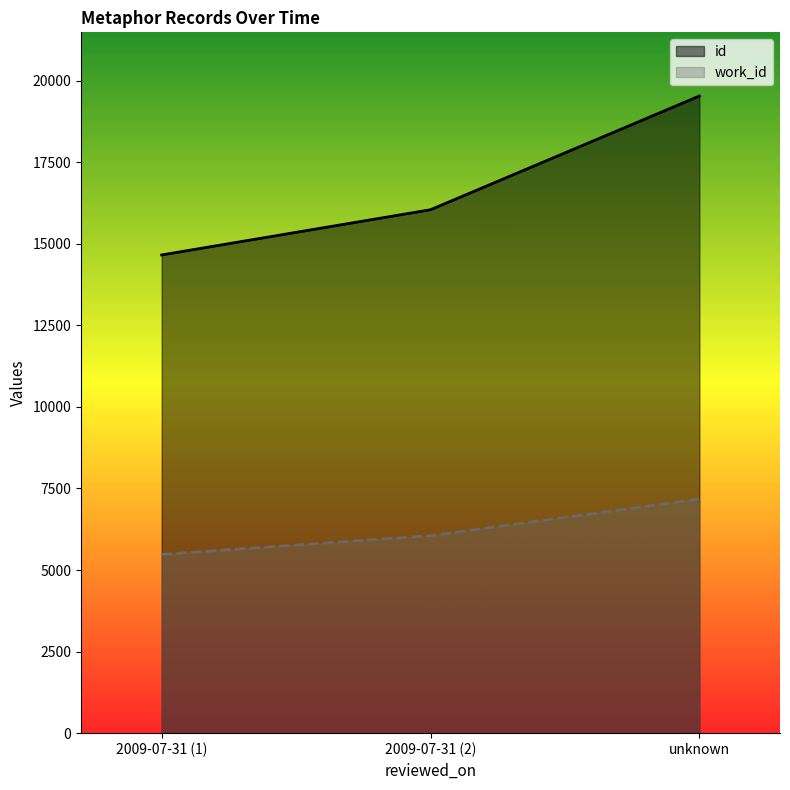

Does the chart display data point markers on the line(s)?

No